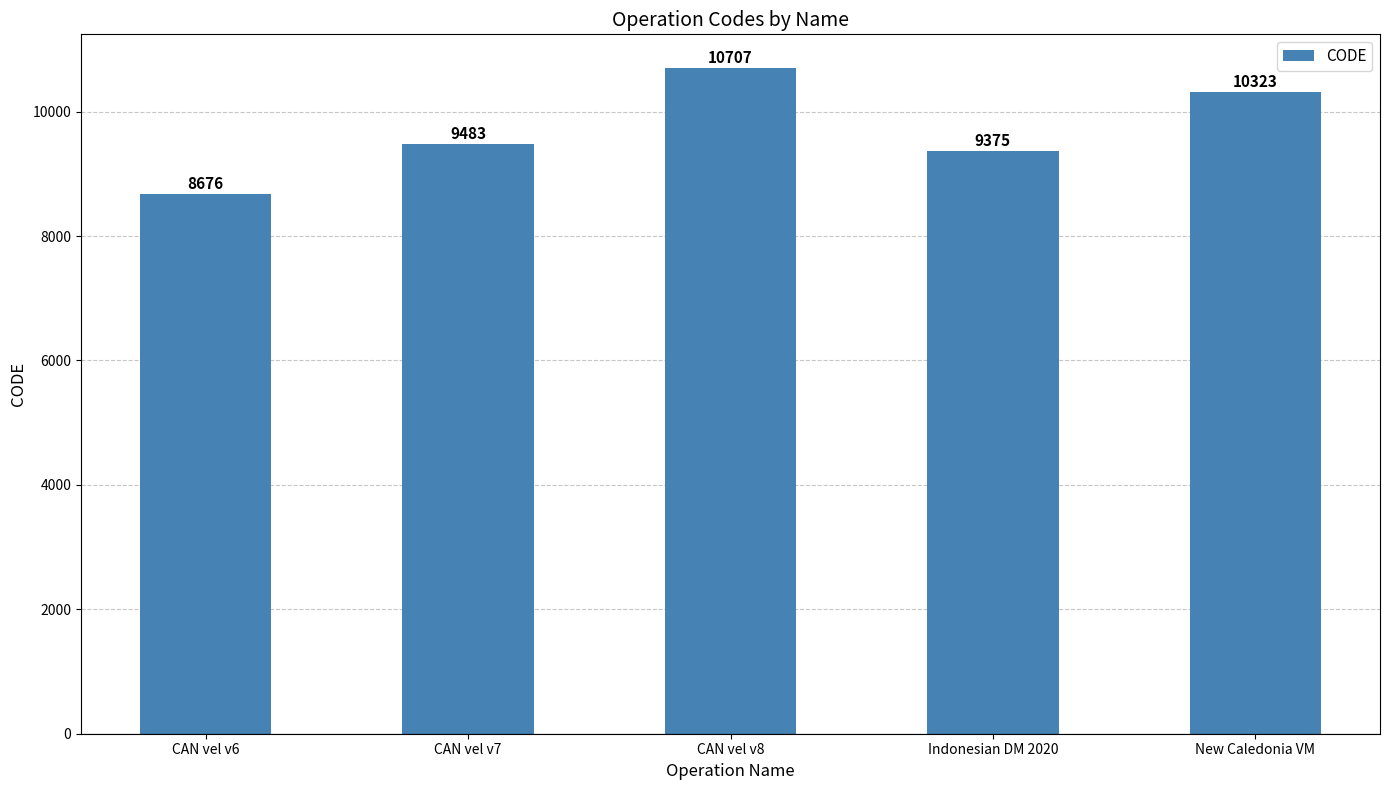

What is the ratio of the value at CAN vel v8 to the value at New Caledonia VM?

1.0